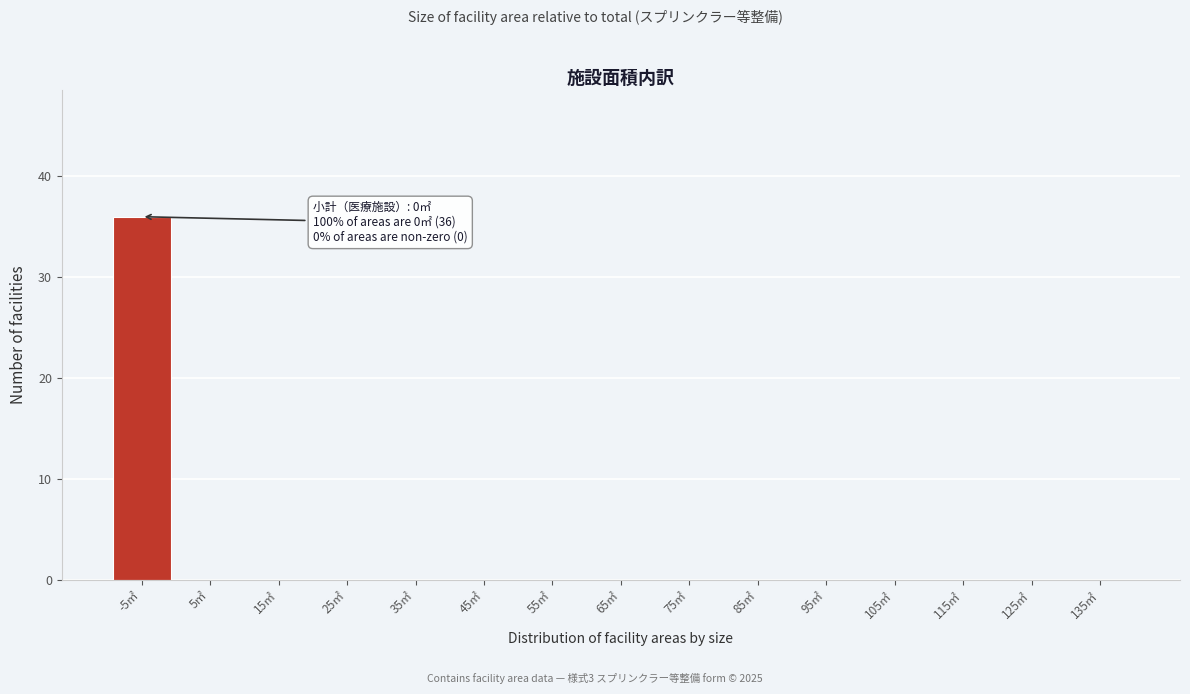

Reading left to right, list all the values displayed in this chart.

-5㎡=36	5㎡=0	15㎡=0	25㎡=0	35㎡=0	45㎡=0	55㎡=0	65㎡=0	75㎡=0	85㎡=0	95㎡=0	105㎡=0	115㎡=0	125㎡=0	135㎡=0